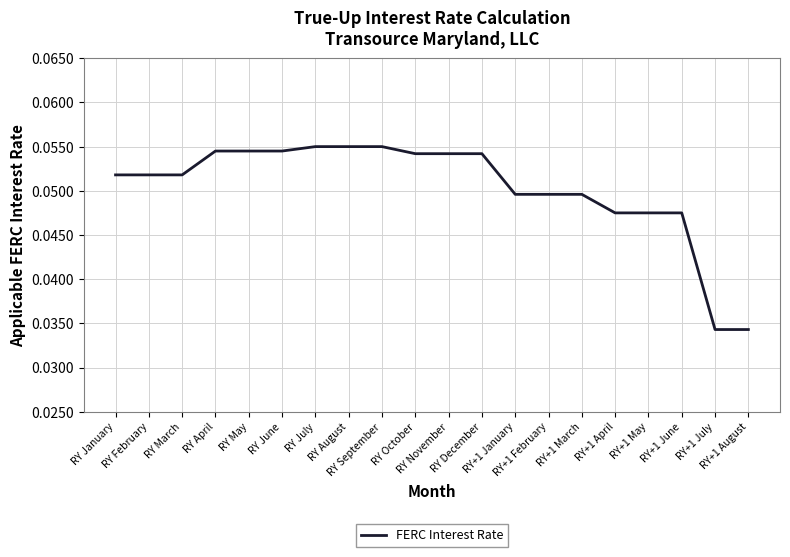

True or false: the data has more than 2 interior local peaks.

False